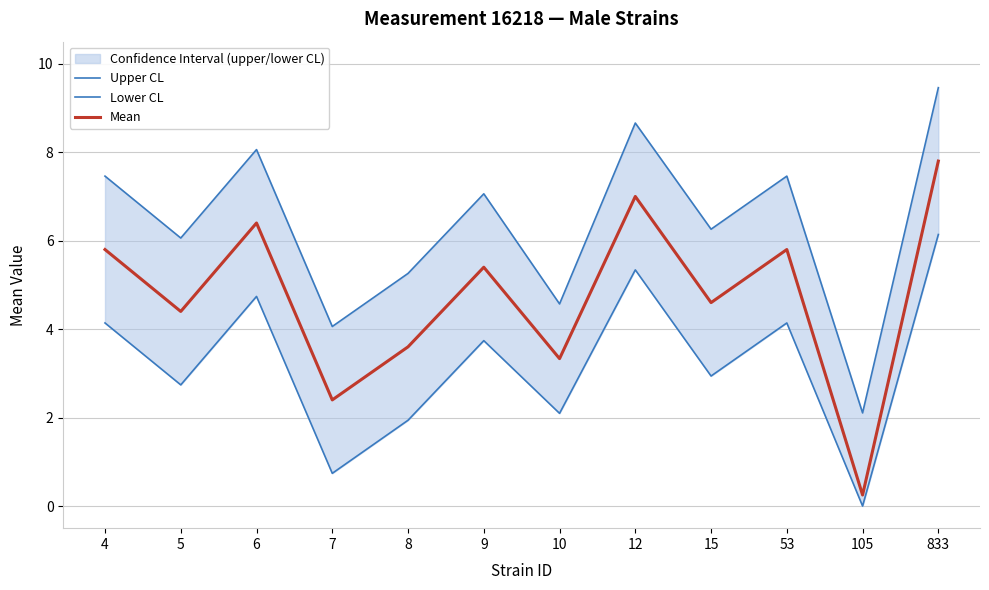

What is the sum of all Lower CL values?

38.7